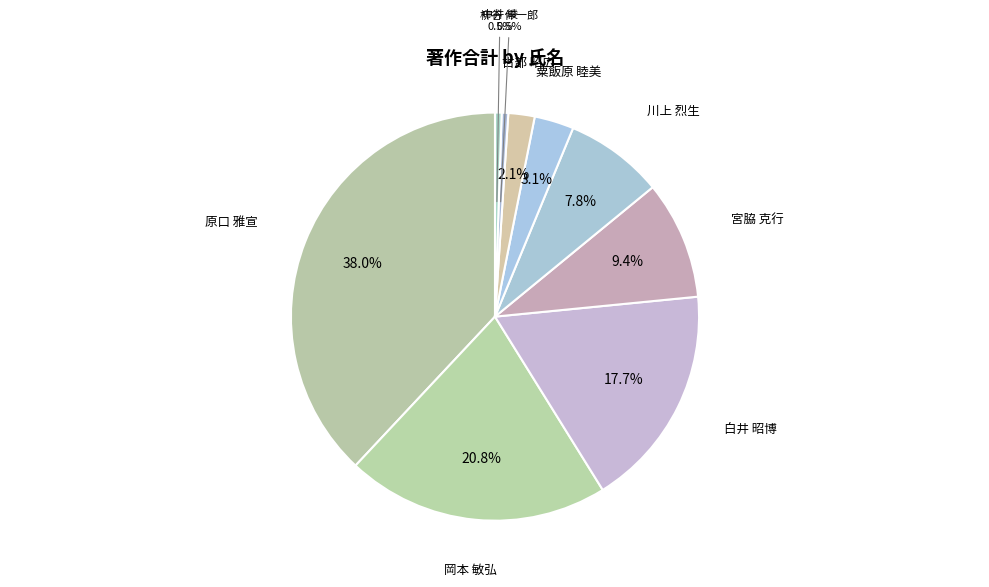

Does any single category account for the majority?

No